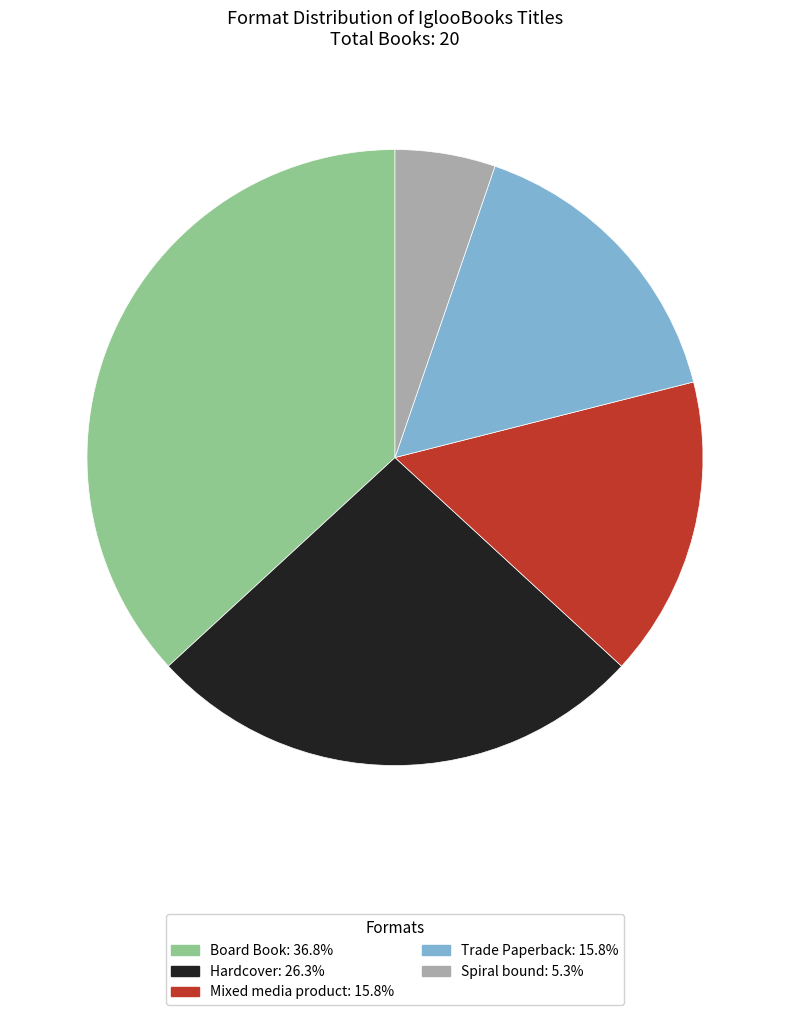

Does Hardcover: 26.3% represent more than half of the total?

No